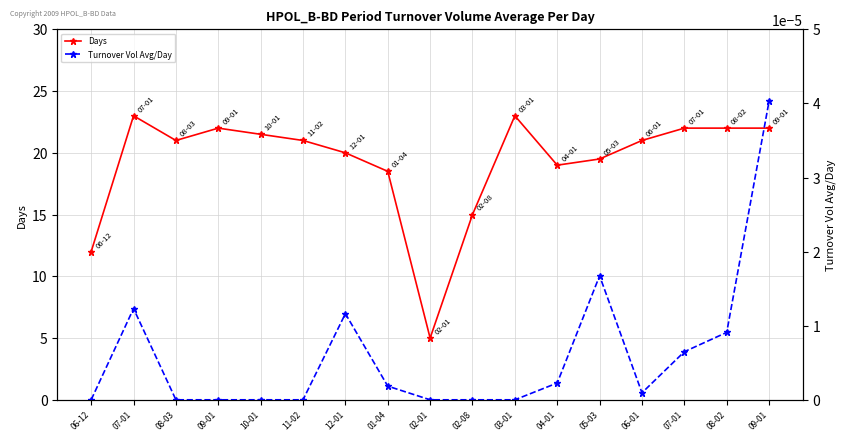

Which series changed the most between 03-01 and 06-01?

Days